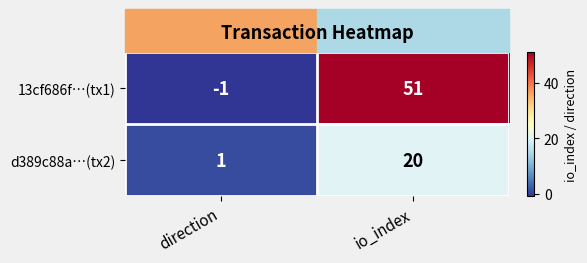

Which series has the largest total across all categories?

13cf686f…(tx1)